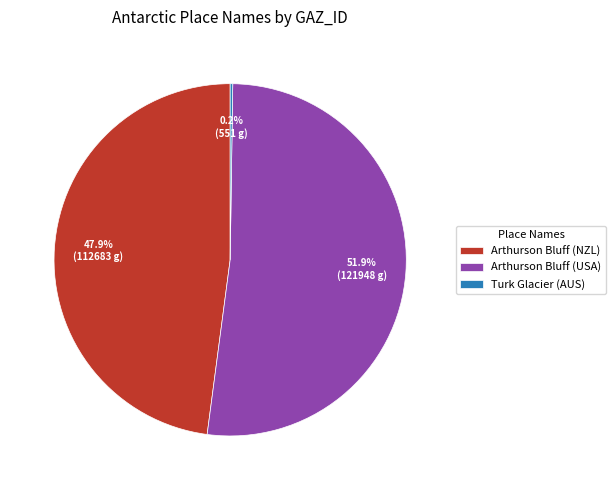

Which slice is the largest?

Arthurson Bluff (USA)